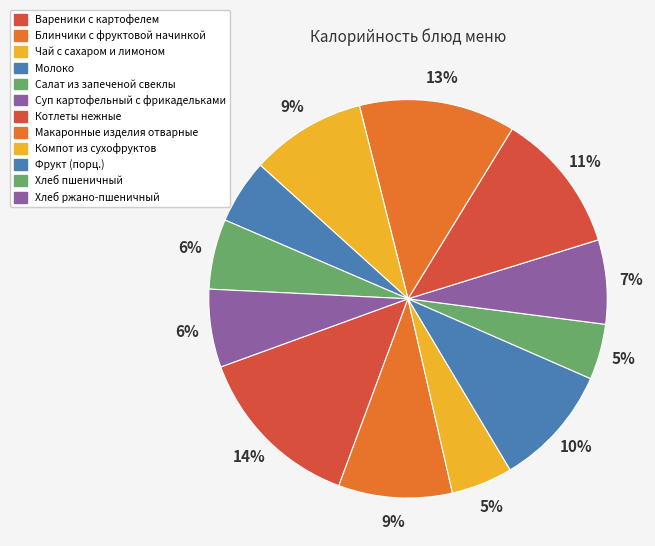

To the nearest percent, what is the difference between the largest and smallest slice percentages?

9%